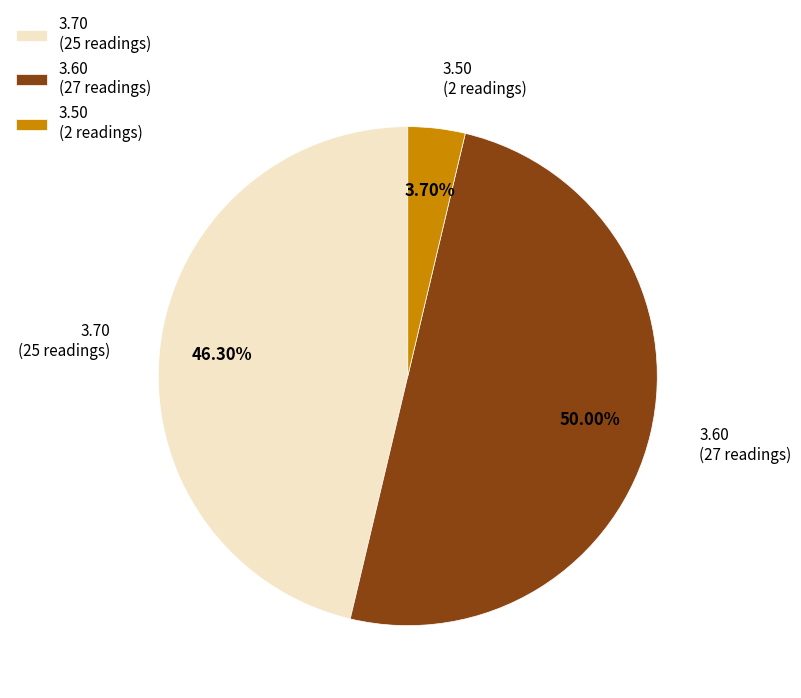

To the nearest percent, what is the difference between the largest and smallest slice percentages?

46%